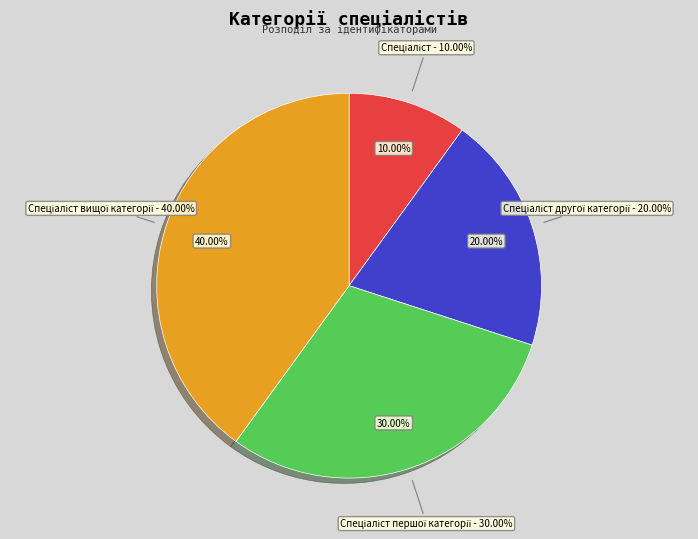

To the nearest percent, what is the combined percentage of Спеціаліст другої категорії and Спеціаліст вищої категорії?

60%